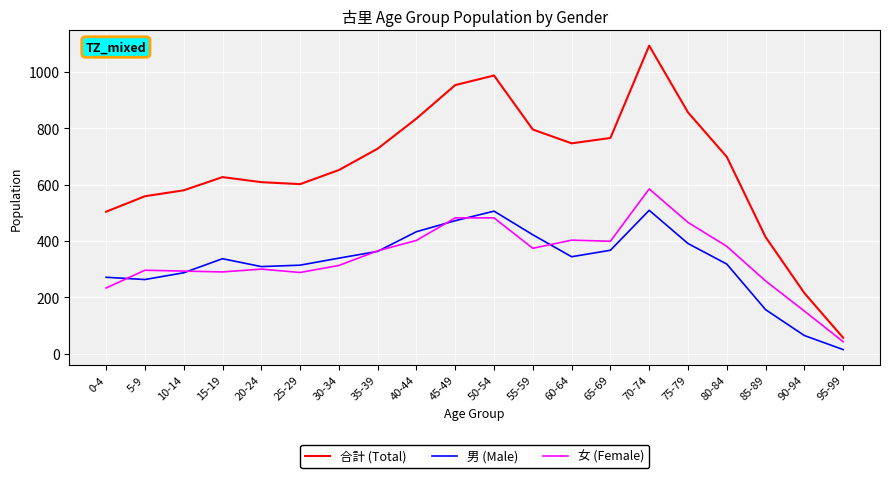

Which category has the lowest value across all series?

95-99